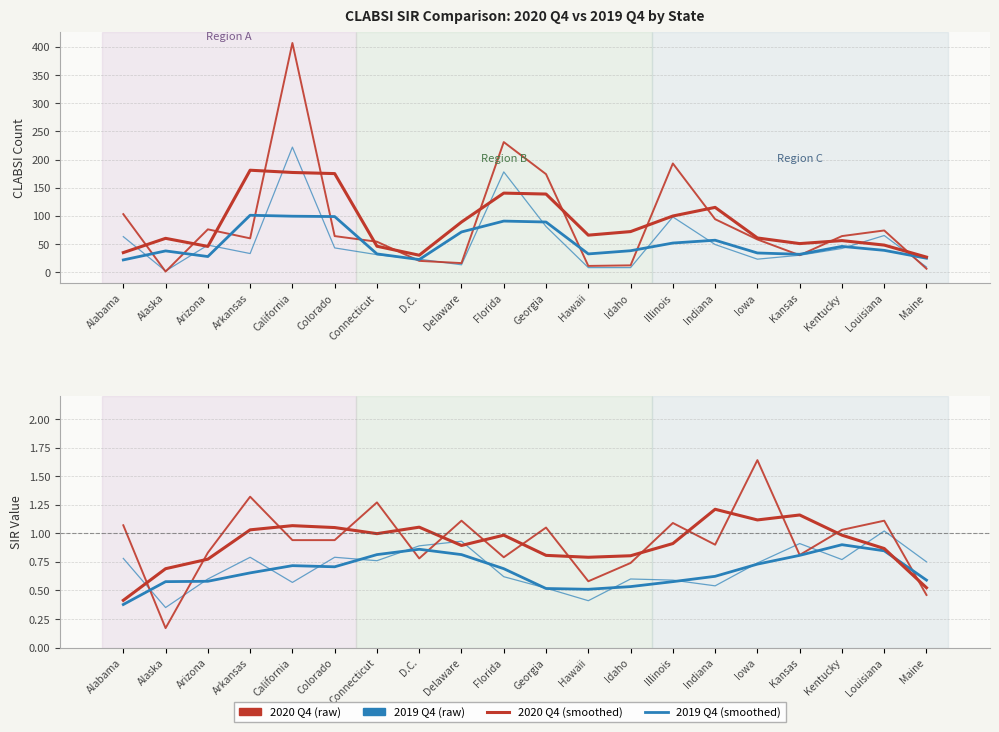

How many intersections are there between 2019 Q4 CLABSIs and 2020 Q4 CLABSIs?

5